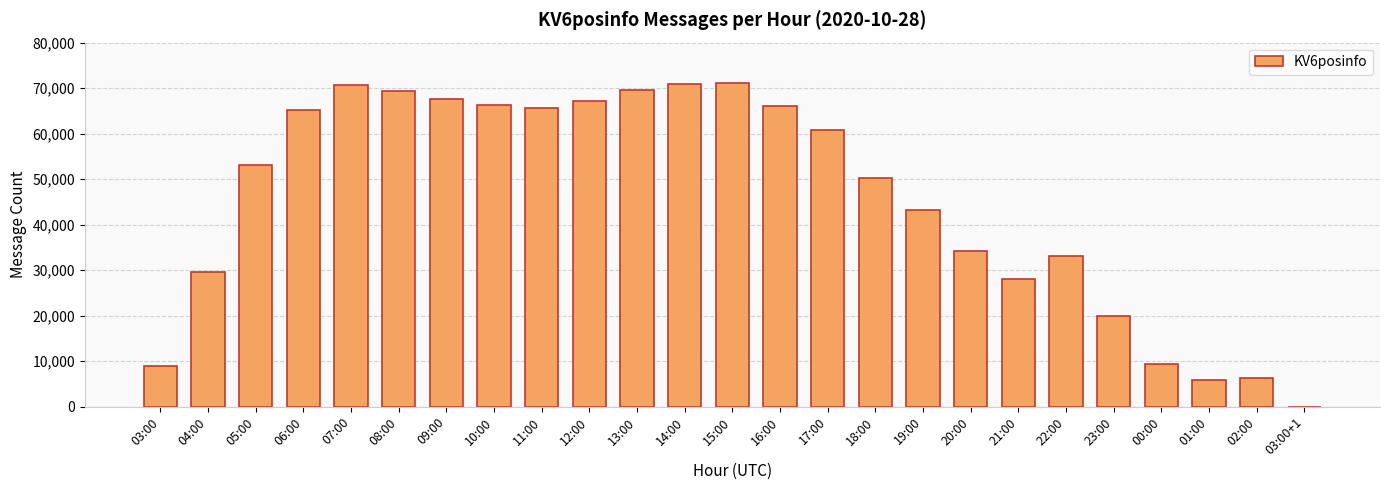

True or false: the data shows 6212 at 03:00.

False